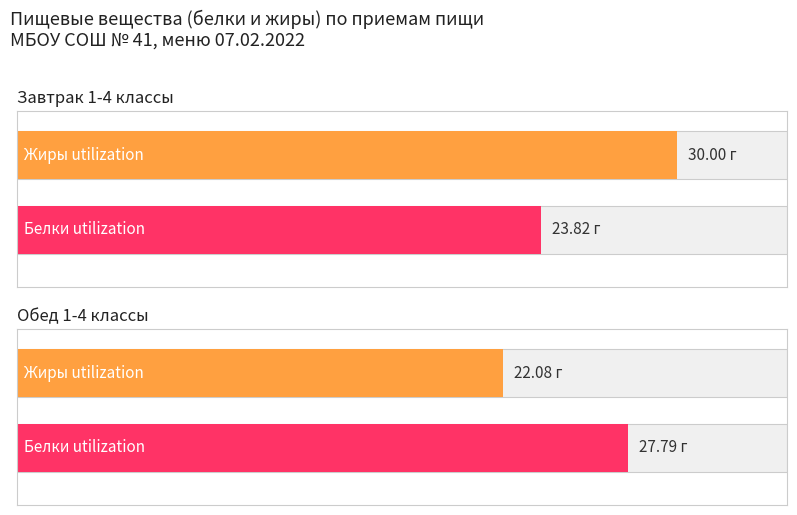

Reading left to right, list all the values displayed in this chart.

жиры: 30.0	22.1
белки: 23.8	27.8